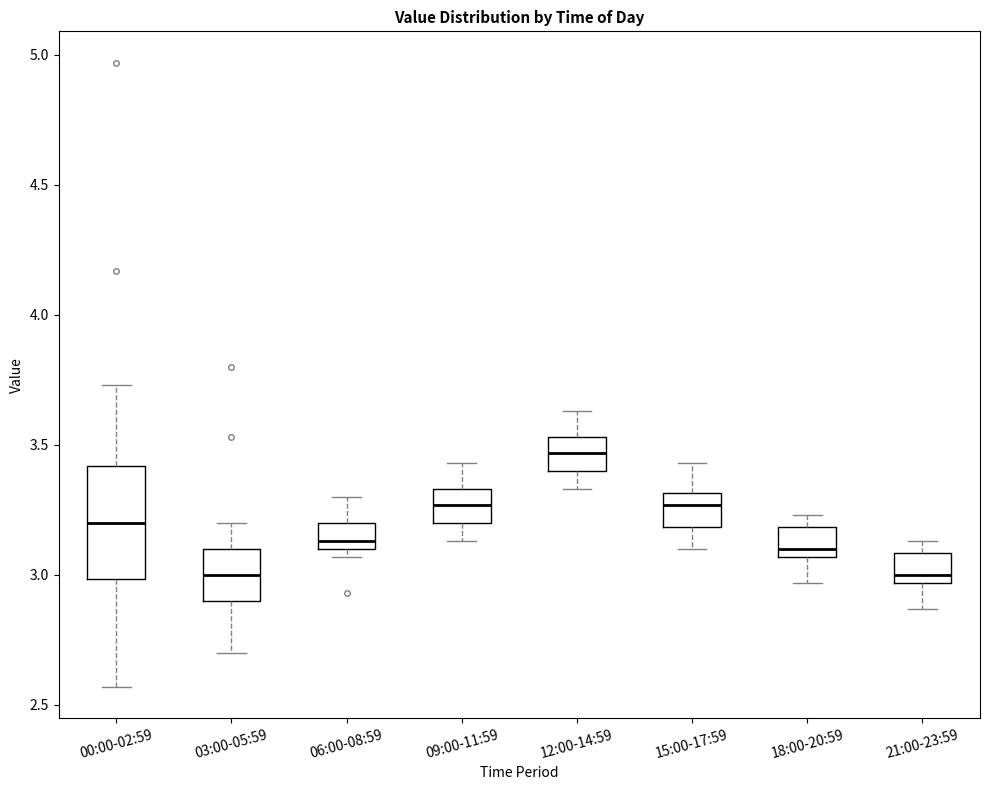

Reading left to right, read every box against the y-axis: the position of its median line, the range the box covers, and the ends of its whiskers. The values are not printed on the chart, so give them approximately, as read against the axis.

00:00-02:59: median 3.20, box 3.00 to 3.40, whiskers 2.55 to 3.75
03:00-05:59: median 3.00, box 2.90 to 3.10, whiskers 2.70 to 3.20
06:00-08:59: median 3.15, box 3.10 to 3.20, whiskers 3.05 to 3.30
09:00-11:59: median 3.25, box 3.20 to 3.35, whiskers 3.15 to 3.45
12:00-14:59: median 3.45, box 3.40 to 3.55, whiskers 3.35 to 3.65
15:00-17:59: median 3.25, box 3.20 to 3.30, whiskers 3.10 to 3.45
18:00-20:59: median 3.10, box 3.05 to 3.20, whiskers 2.95 to 3.25
21:00-23:59: median 3.00, box 2.95 to 3.10, whiskers 2.85 to 3.15